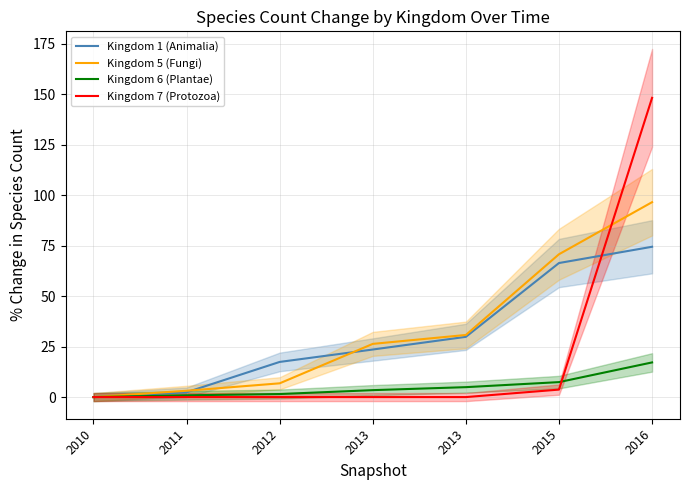

True or false: Kingdom 1 (Animalia) and Kingdom 6 (Plantae) cross at least once.

False